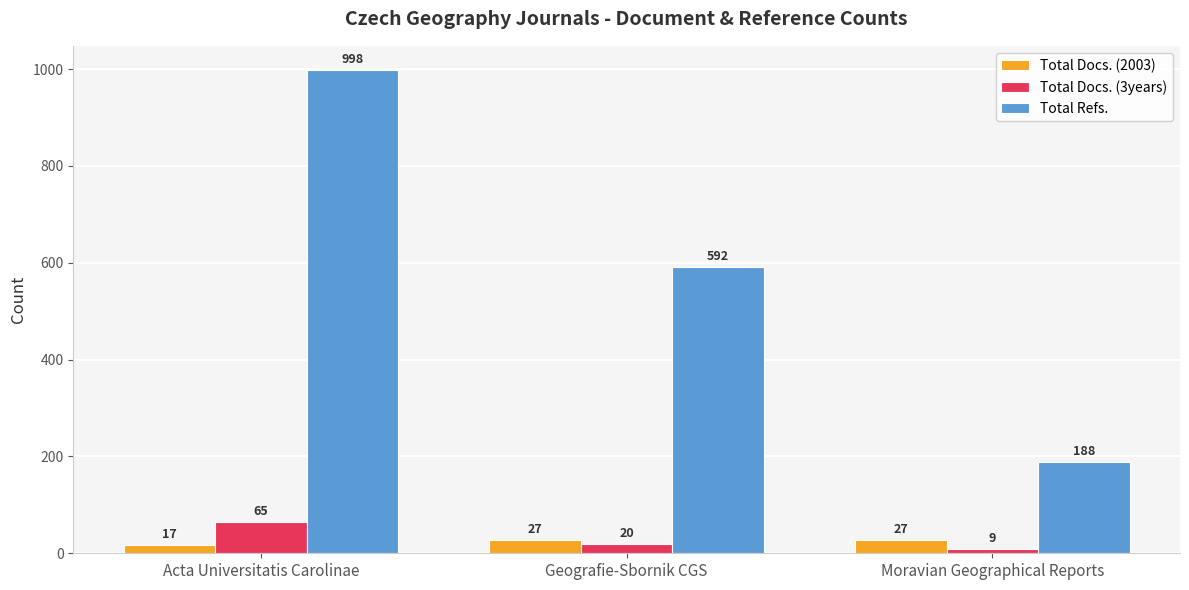

At which label does Total Refs. reach its peak?

Acta Universitatis Carolinae